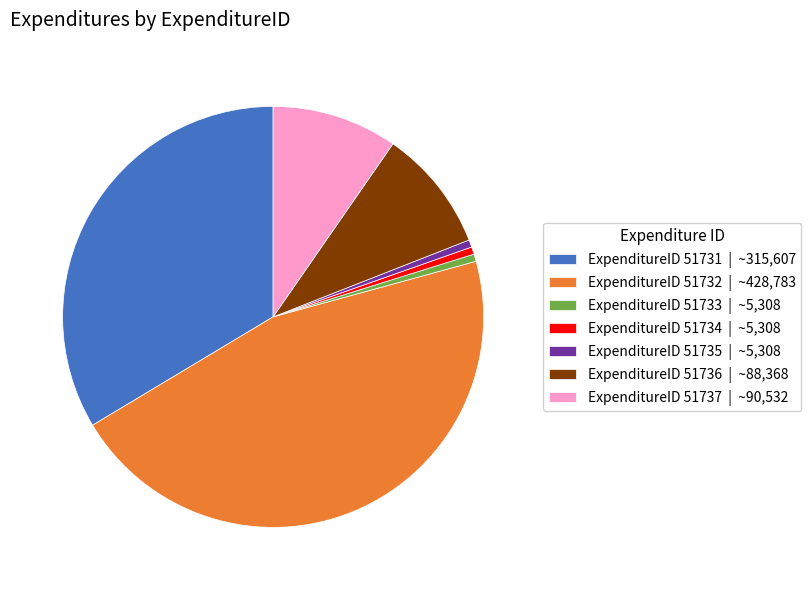

Approximately how many times larger is the value at ExpenditureID 51731 | ~315,607 compared to ExpenditureID 51733 | ~5,308?

59.5